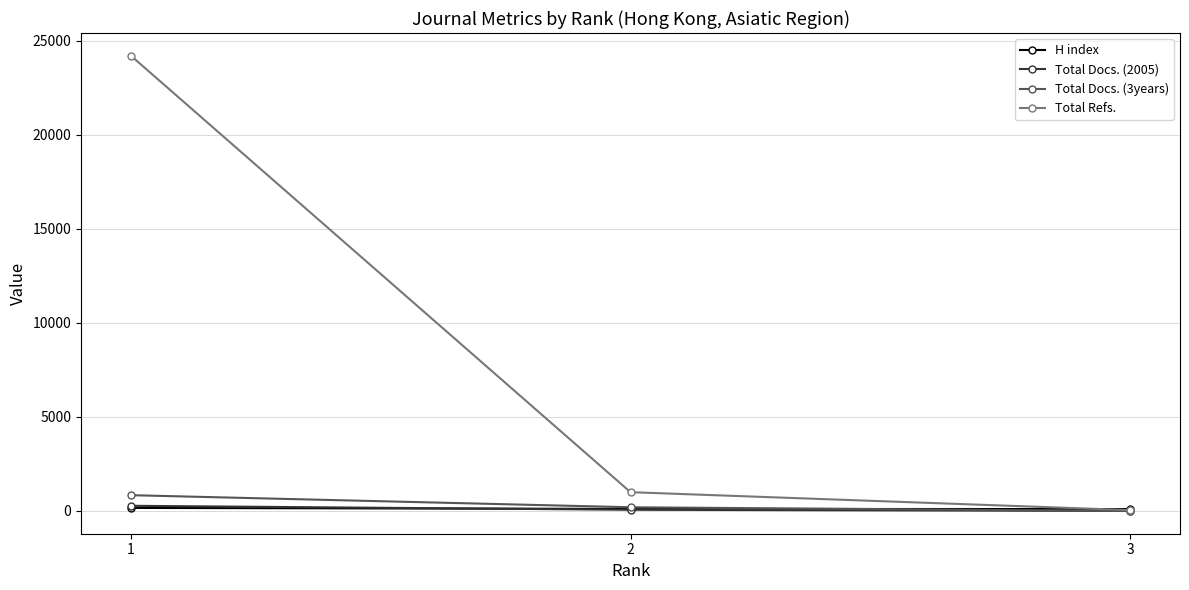

What is the value of the Total Docs. (2005) point at the 2nd from the left?

63